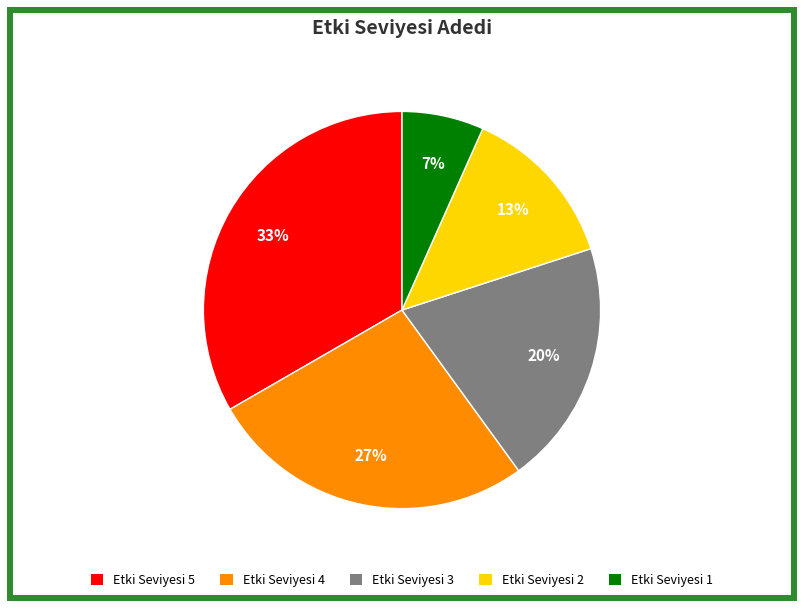

Which has a higher value, Etki Seviyesi 3 or Etki Seviyesi 2?

Etki Seviyesi 3